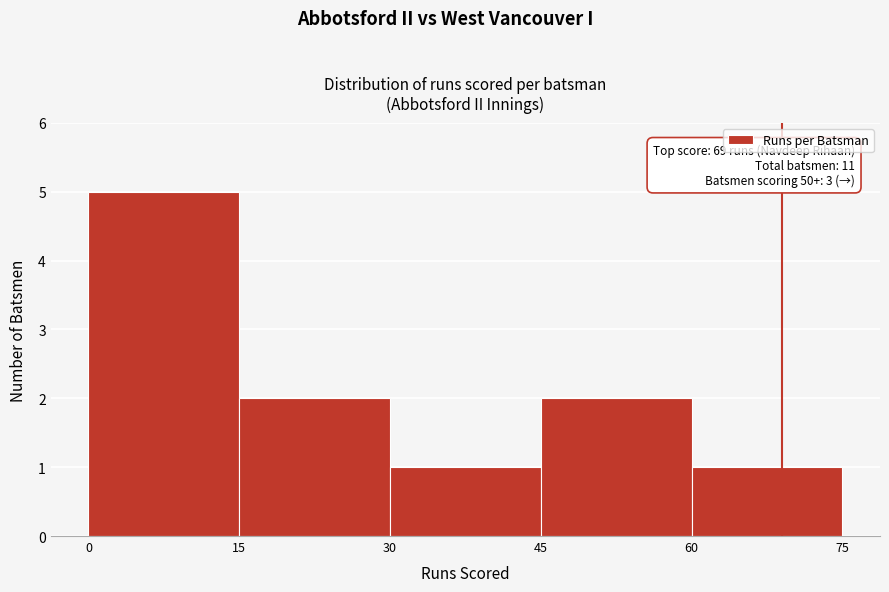

Over which range of the x-axis is the bar tallest?

0 to 15